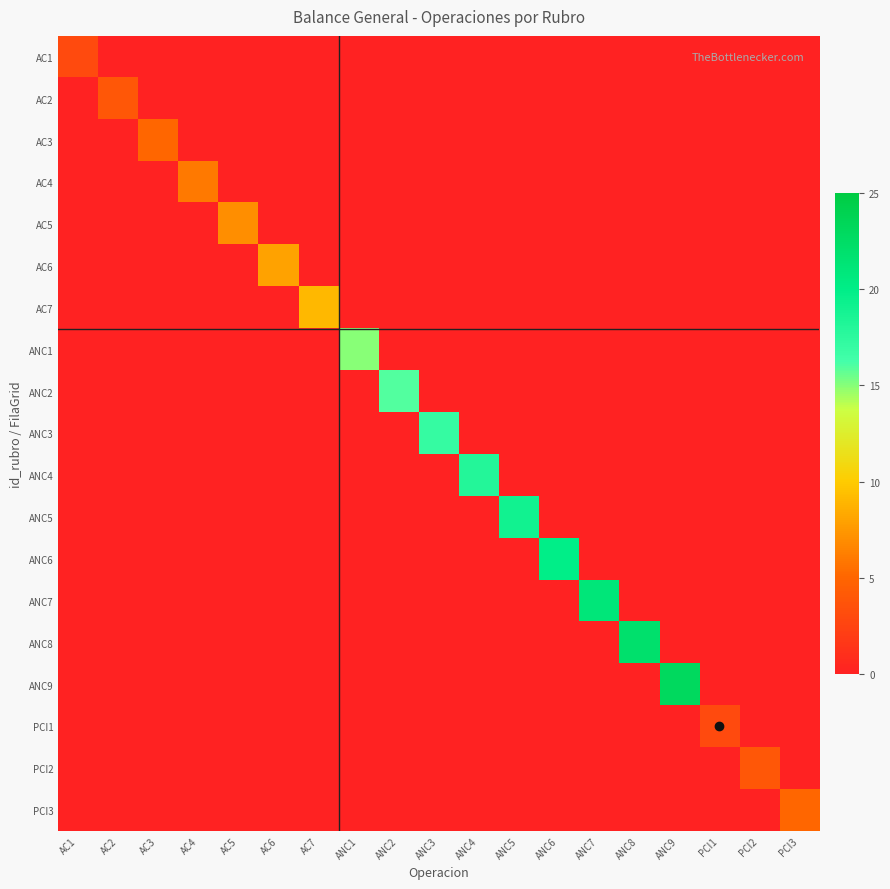

List the series in order of their peak value, lowest first.

AC1, PCI1, AC2, PCI2, AC3, PCI3, AC4, AC5, AC6, AC7, ANC1, ANC2, ANC3, ANC4, ANC5, ANC6, ANC7, ANC8, ANC9